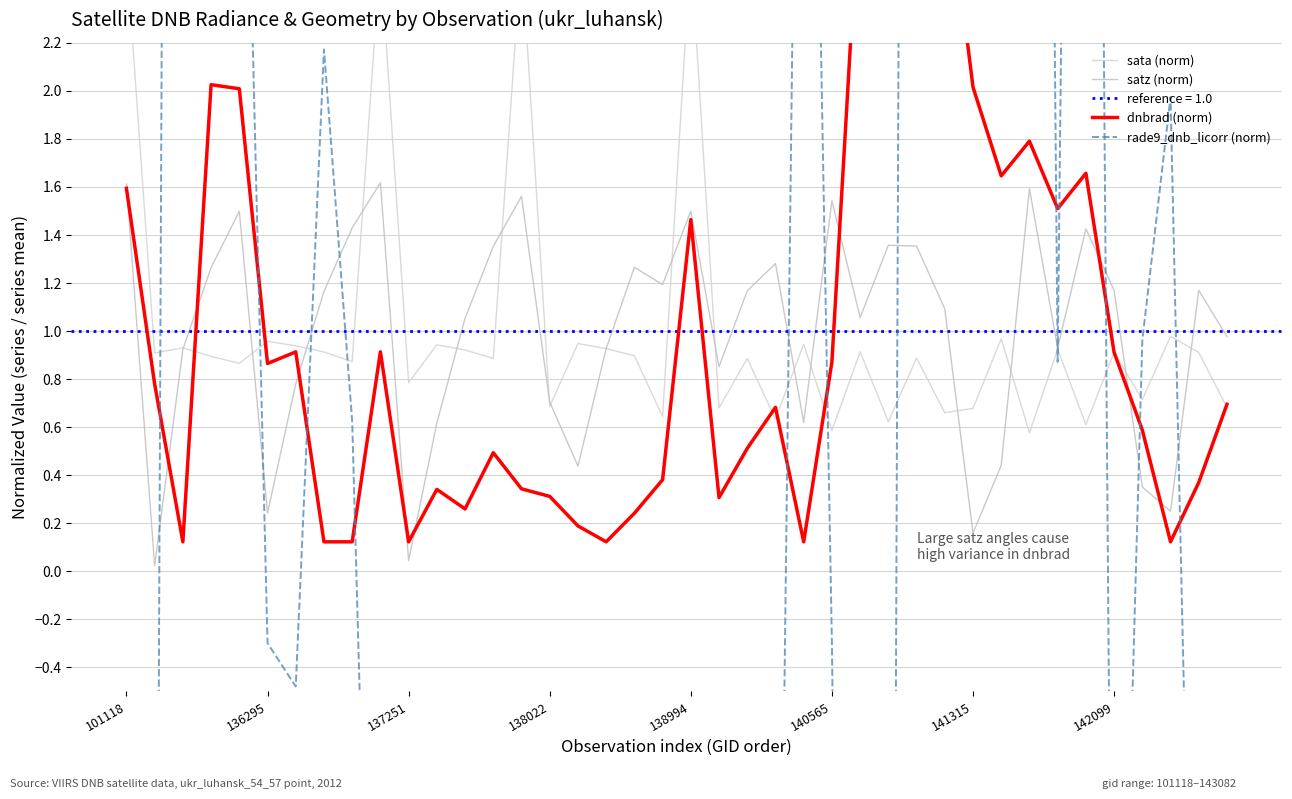

Does the chart display data point markers on the line(s)?

No